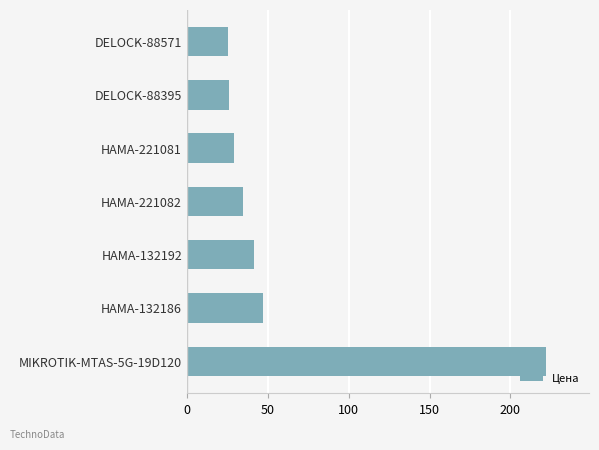

What is the label of the 1st bar from the bottom?

MIKROTIK-MTAS-5G-19D120